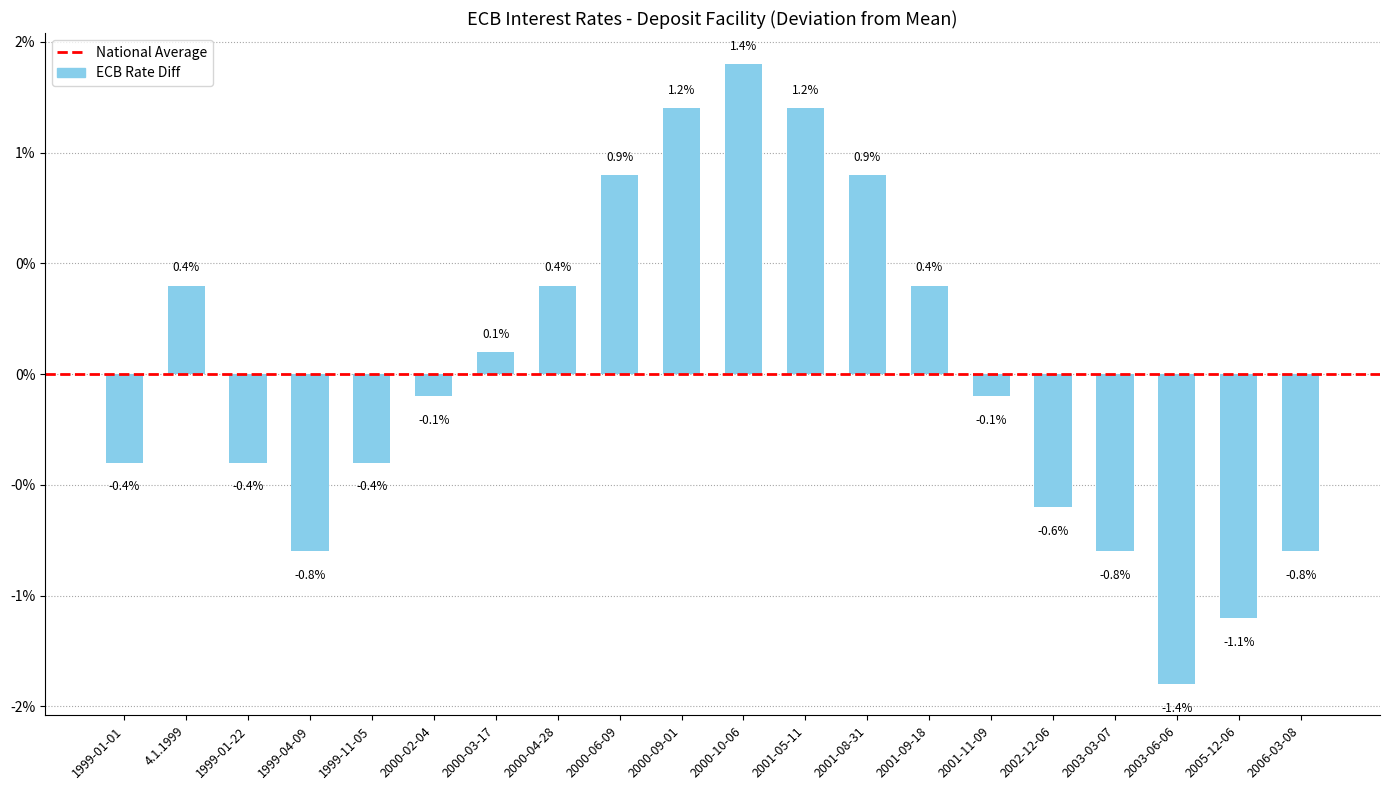

What is the sum of the values at 2003-06-06 and 2006-03-08?

-2.2